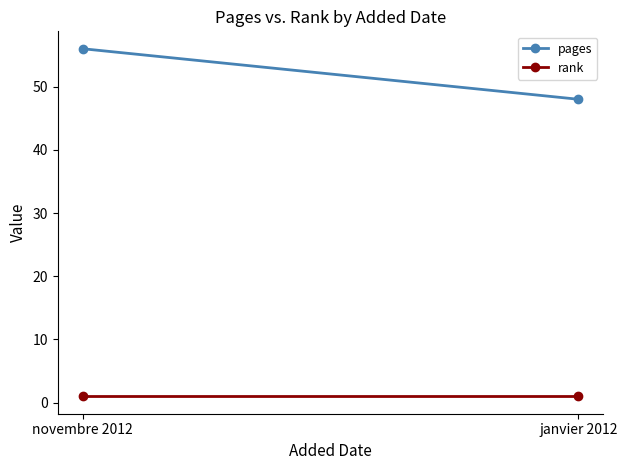

What is the sum of the pages values at janvier 2012 and novembre 2012?

104